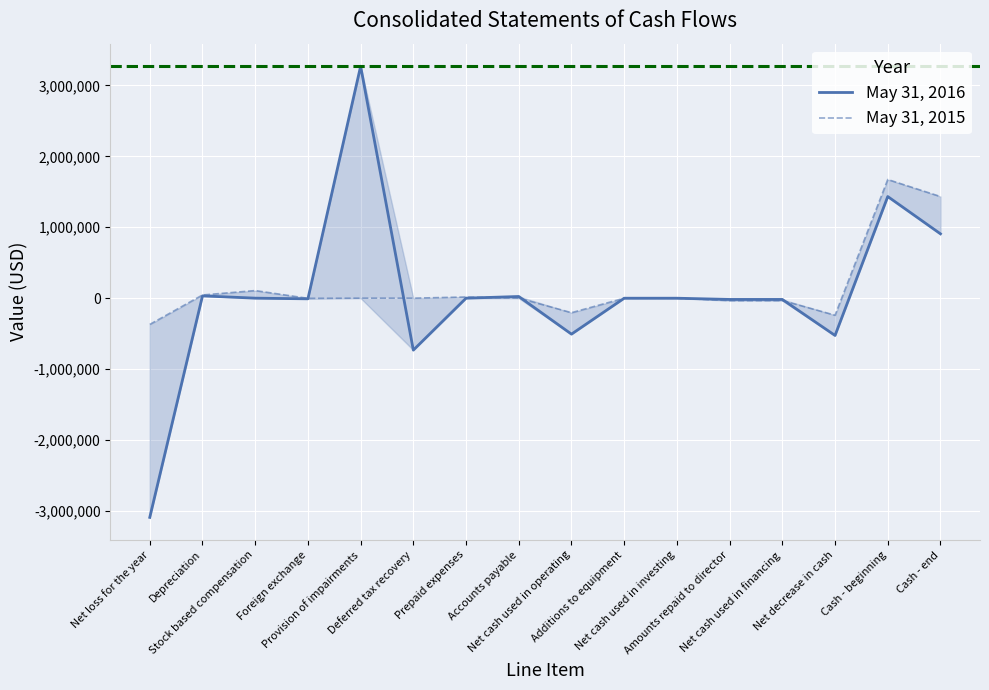

Which has a higher value, Accounts payable or Stock based compensation?

Accounts payable